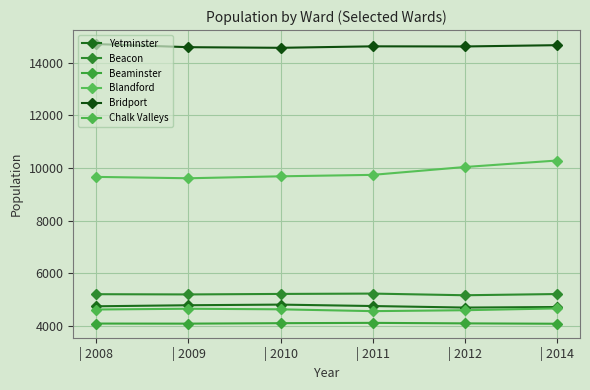

At how many categories does at least one series exceed 13621?

6